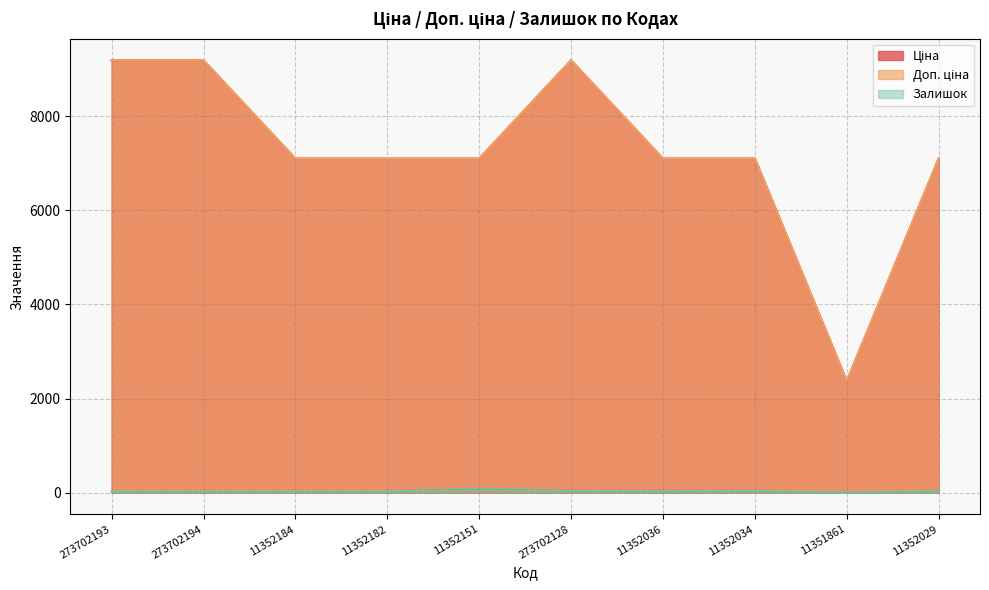

Which series has the largest total across all categories?

Ціна